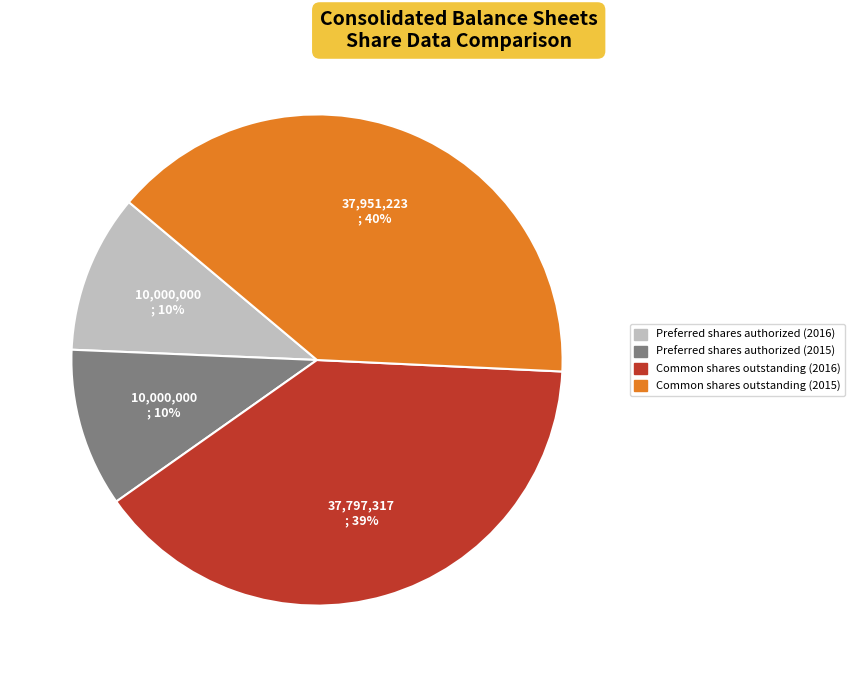

To the nearest percent, what is the average slice percentage?

25%